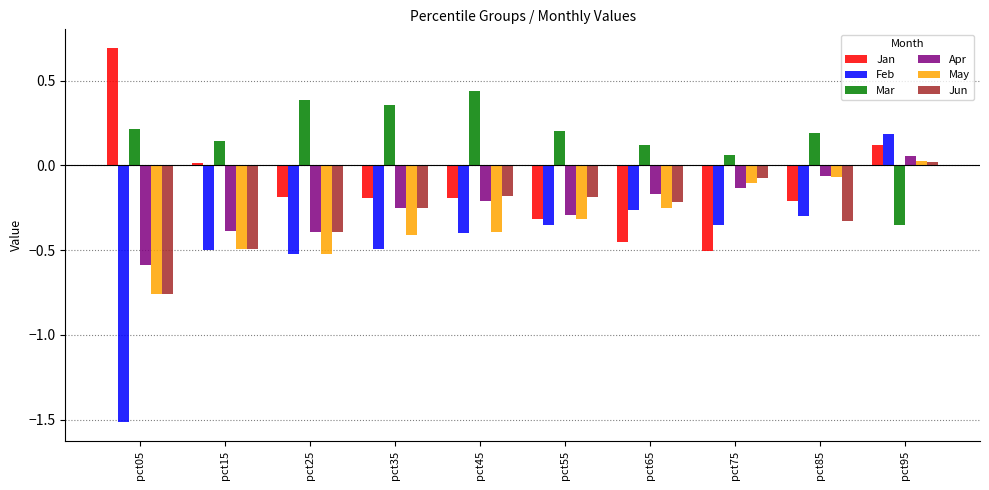

How many Feb values are between 0 and 1?

1